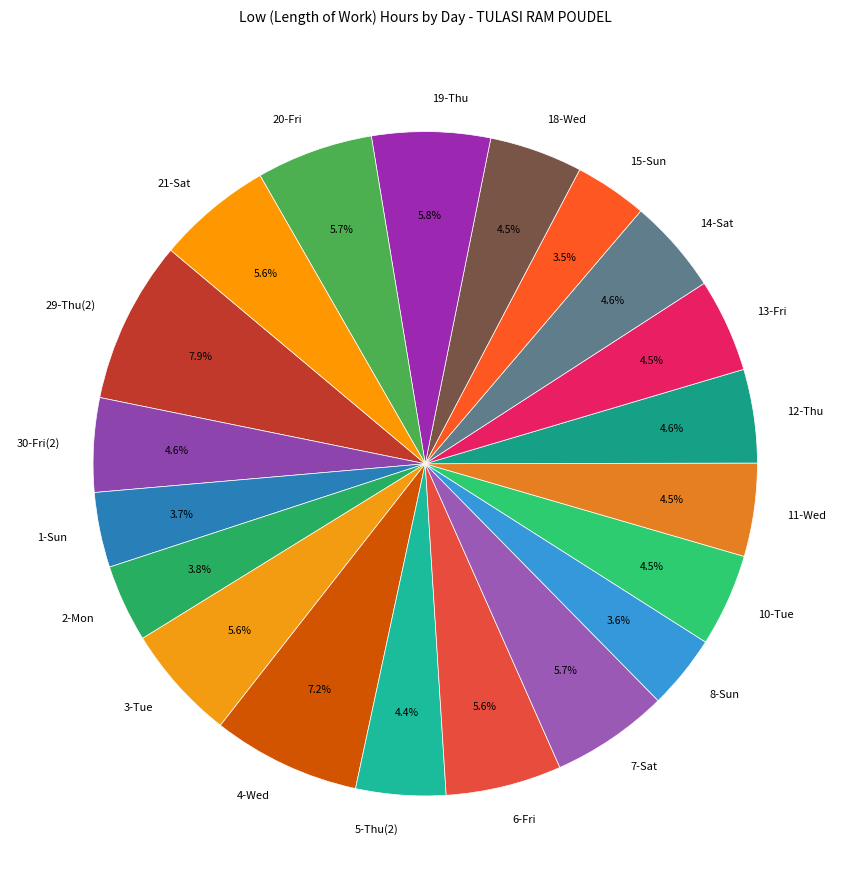

Count the number of slices in the pie.

20